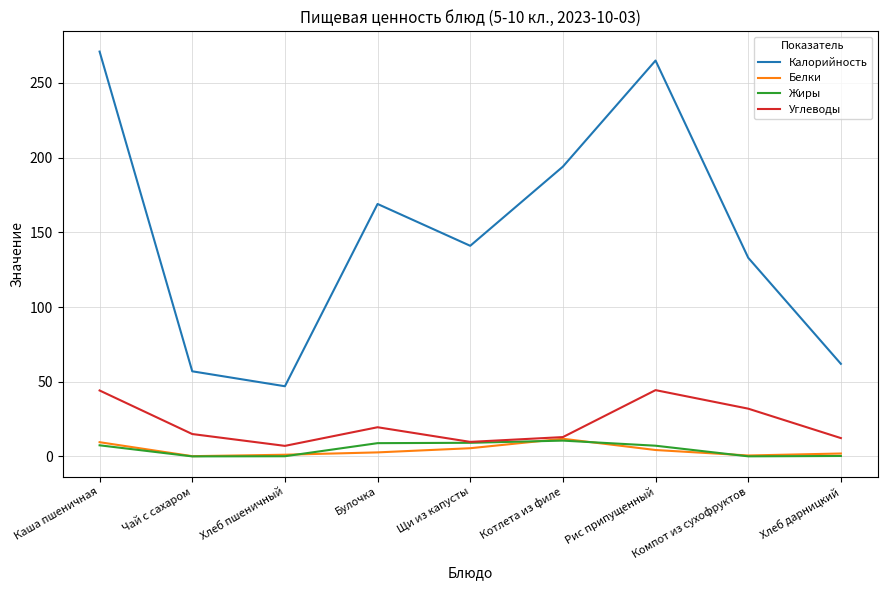

What is the difference between the second highest and second lowest values in the Жиры series?

9.1